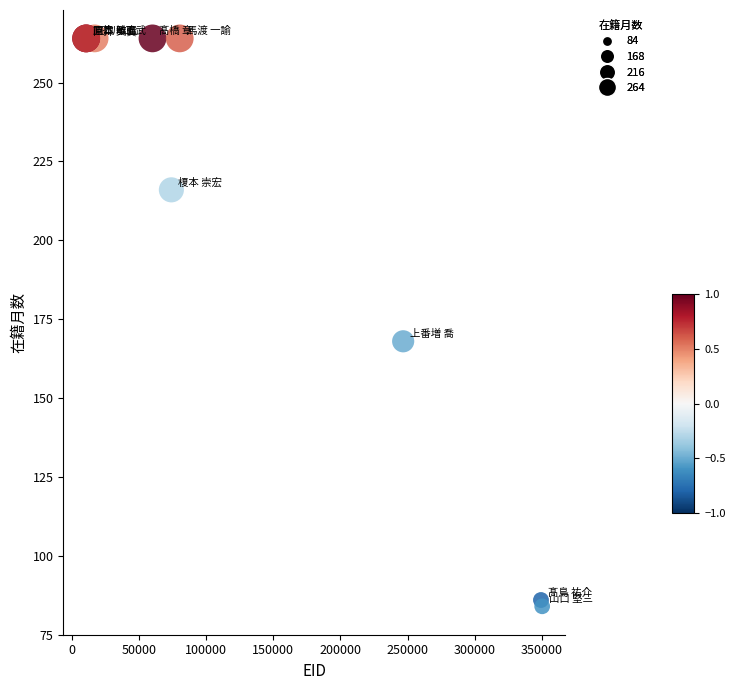

What Y value in the scatter plot is closest to 174?

168